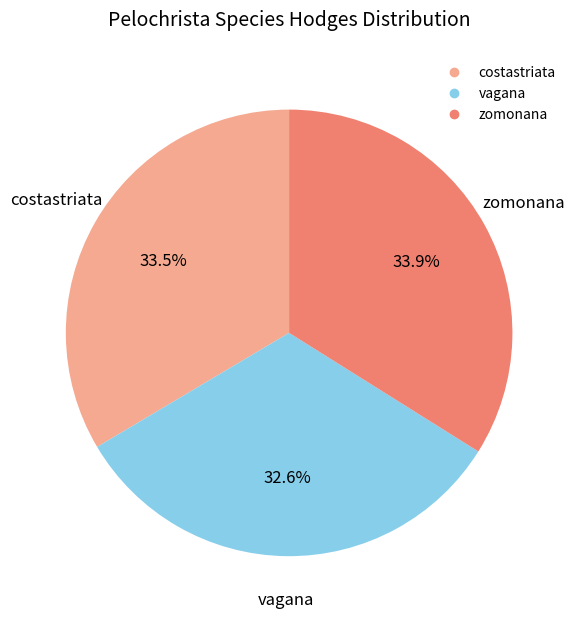

What percentage is the vagana slice, to the nearest percent?

33%